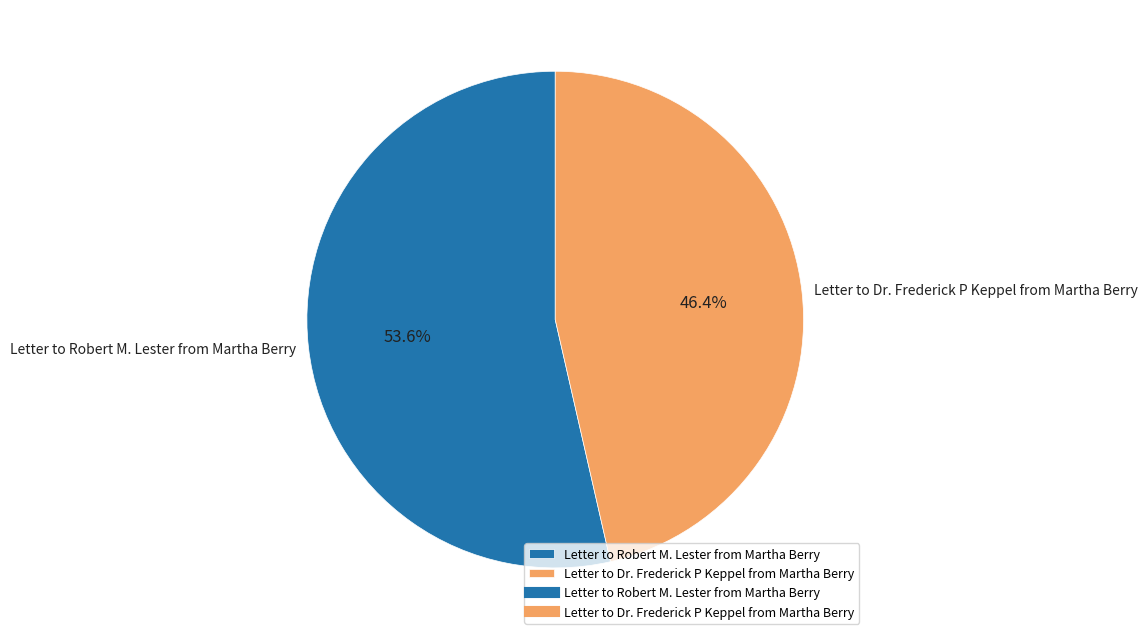

What percentage is NOT represented by Letter to Robert M. Lester from Martha Berry?

46.4%